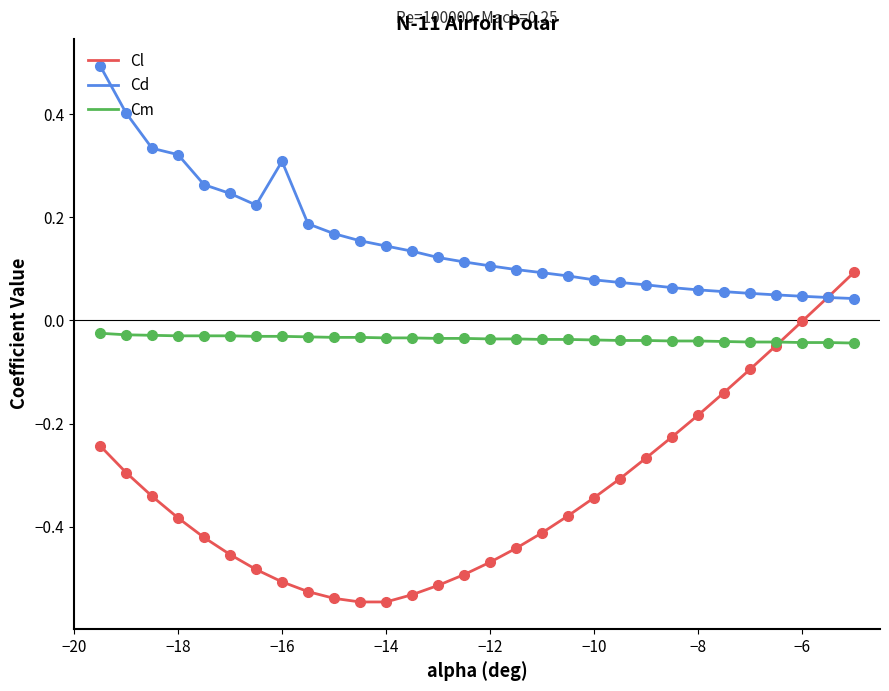

What are all the series names shown in the legend?

Cl, Cd, Cm